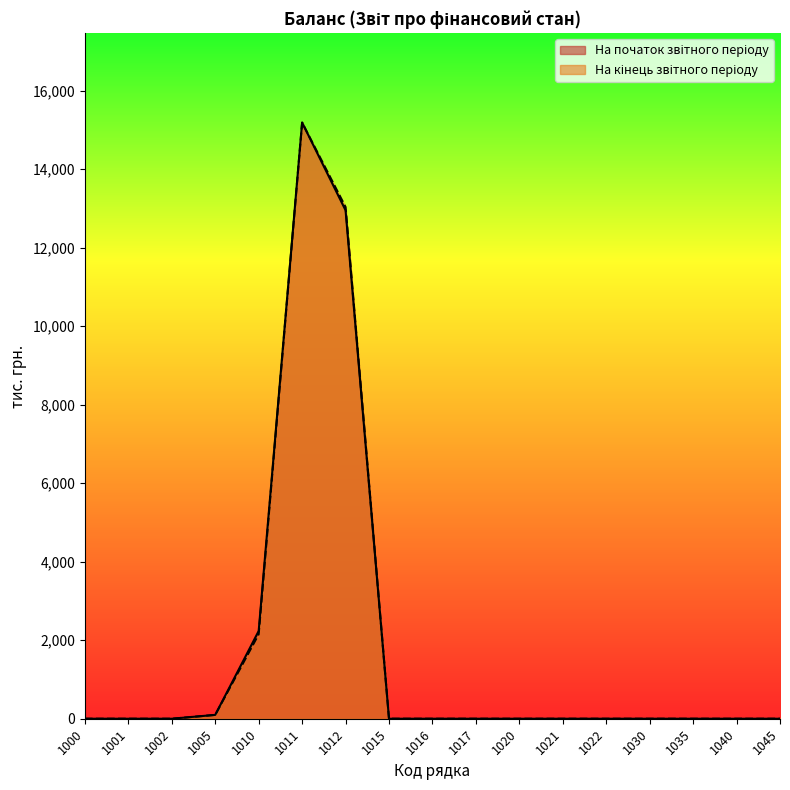

Reading right to left, transcribe all the data shown in this chart.

На початок звітного періоду: 1045=0	1040=0	1035=0	1030=0	1022=0	1021=0	1020=0	1017=0	1016=0	1015=0	1012=12955	1011=15190	1010=2235	1005=98	1002=0	1001=0	1000=0
На кінець звітного періоду: 1045=0	1040=0	1035=0	1030=0	1022=0	1021=0	1020=0	1017=0	1016=0	1015=0	1012=13037	1011=15190	1010=2153	1005=98	1002=0	1001=0	1000=0